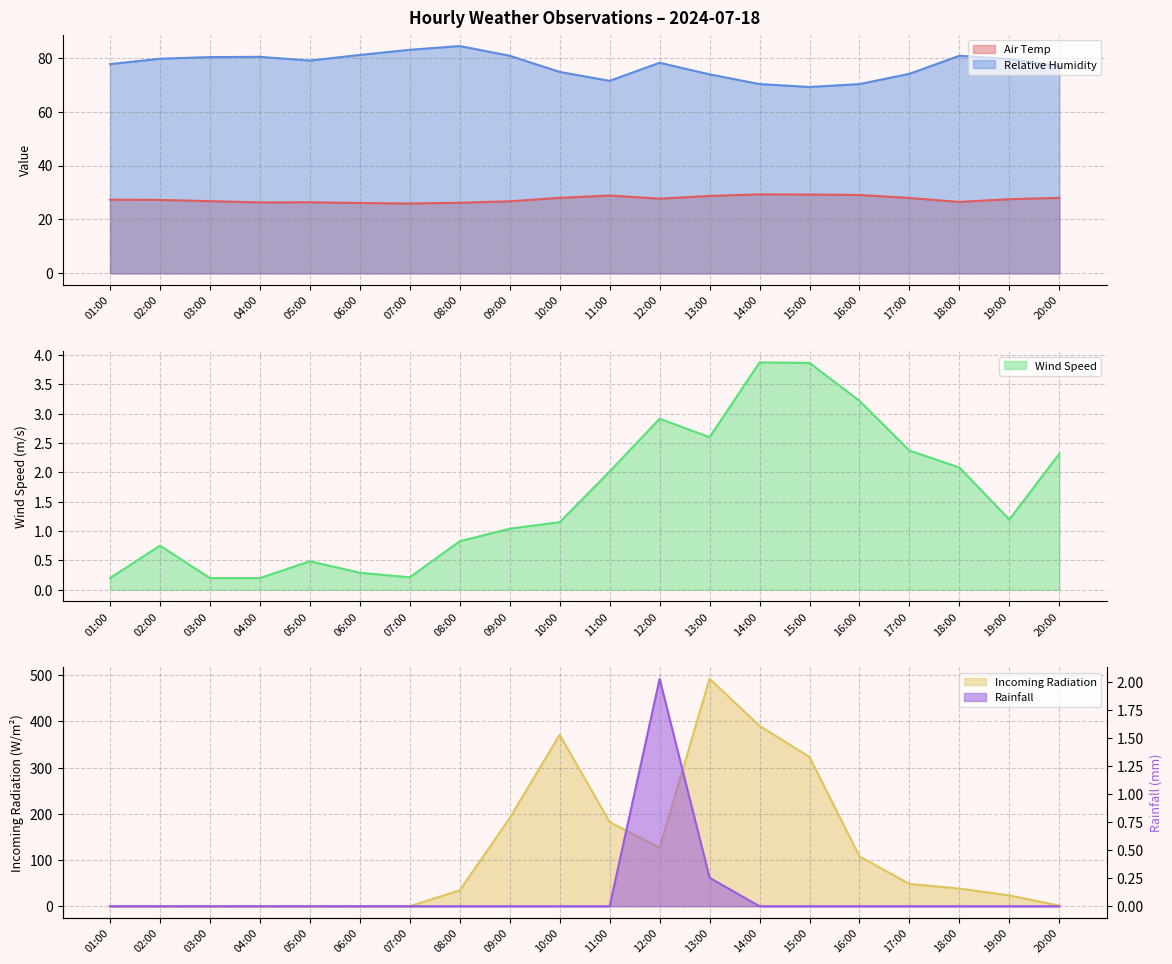

Which category has the highest value across all series?

13:00